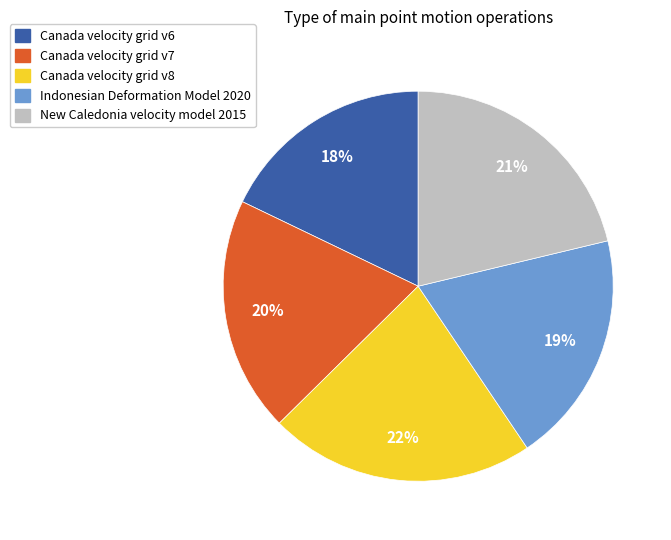

To the nearest percent, what percentage of the pie is Canada velocity grid v8?

22%